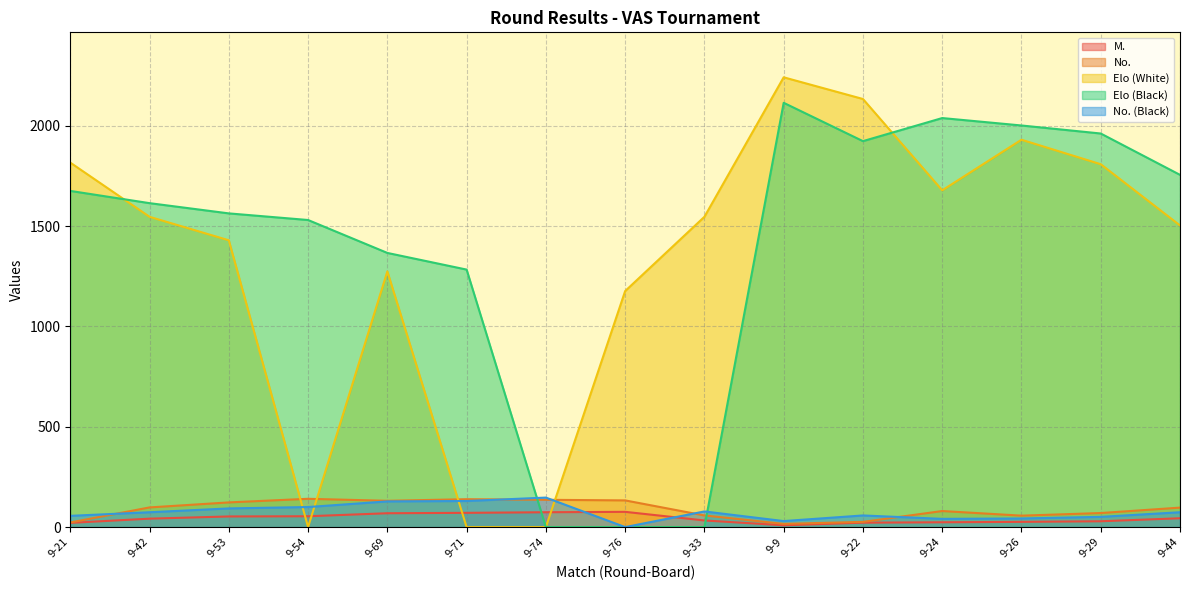

Rank the categories by No. value from lowest to highest.

9-9, 9-21, 9-22, 9-26, 9-33, 9-29, 9-24, 9-44, 9-42, 9-53, 9-69, 9-76, 9-74, 9-71, 9-54